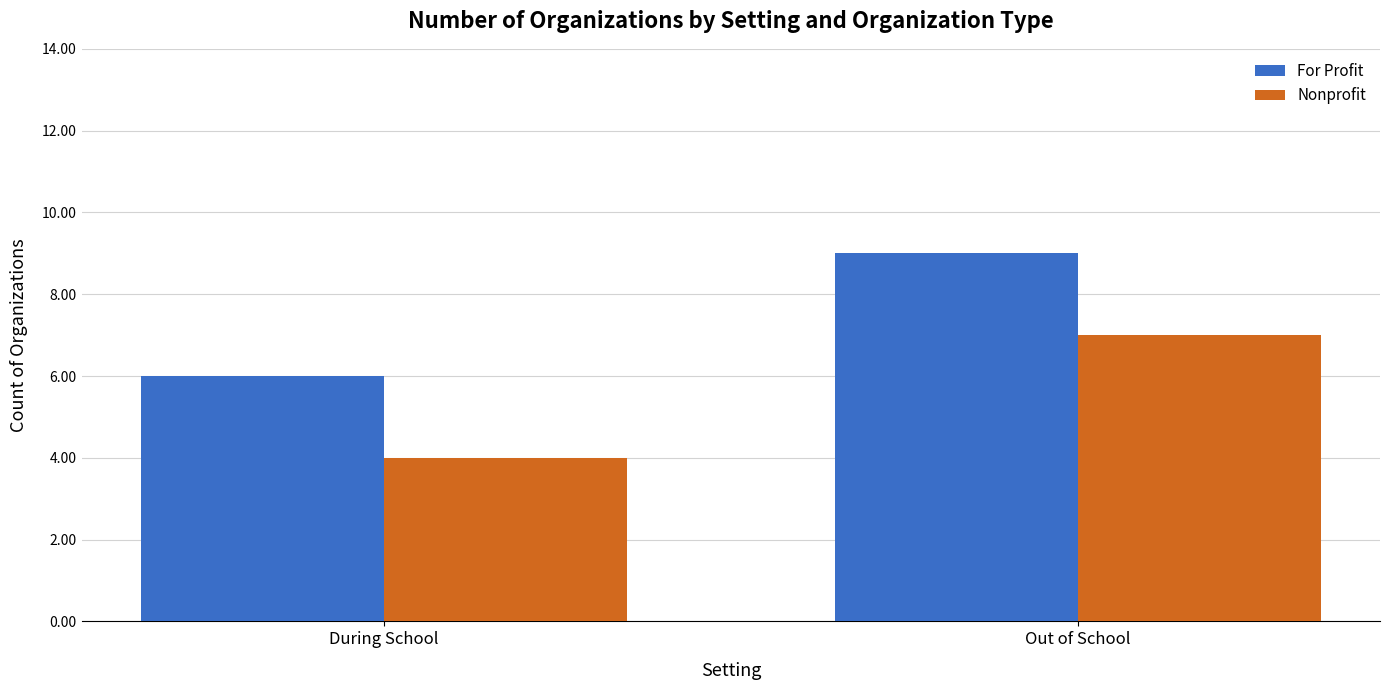

How many data points does each series have?

2